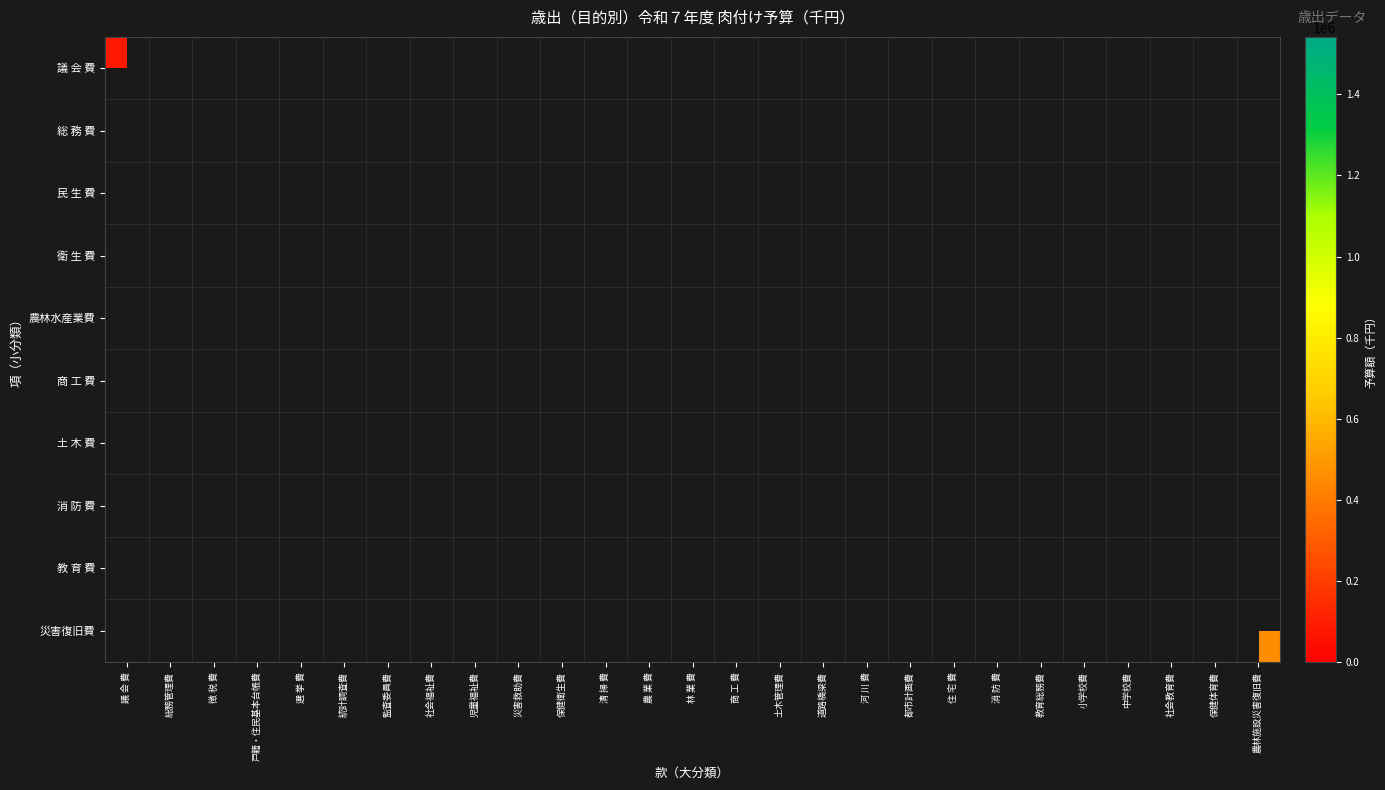

Rank the series at 選 挙 費 from lowest to highest value.

議 会 費, 総 務 費, 民 生 費, 衛 生 費, 農林水産業費, 商 工 費, 土 木 費, 消 防 費, 教 育 費, 災害復旧費